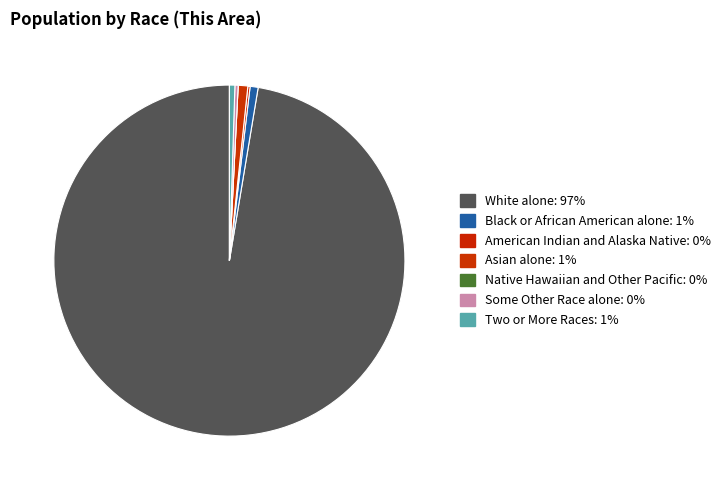

Is there any slice that represents more than half of the pie?

Yes